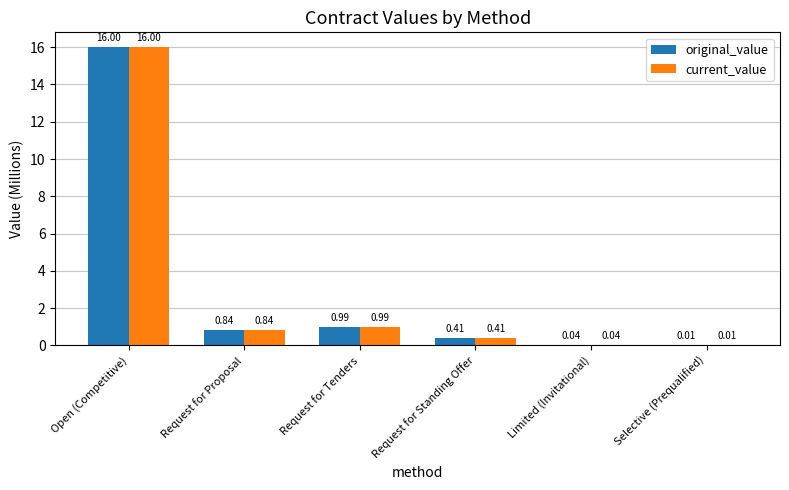

At which category does the chart reach its peak across all series?

Open (Competitive)